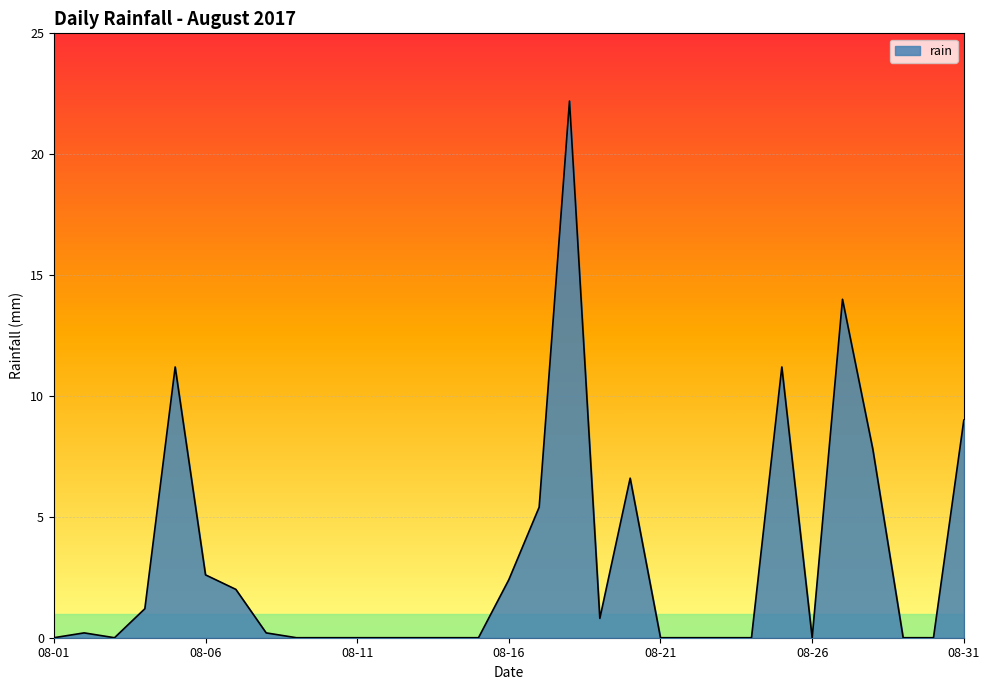

What is the difference between the maximum and minimum values?

22.2